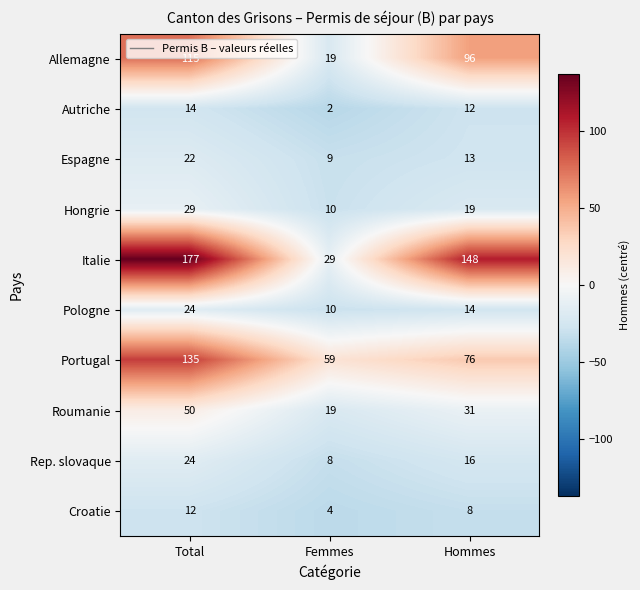

At how many categories does at least one series exceed 112?

2